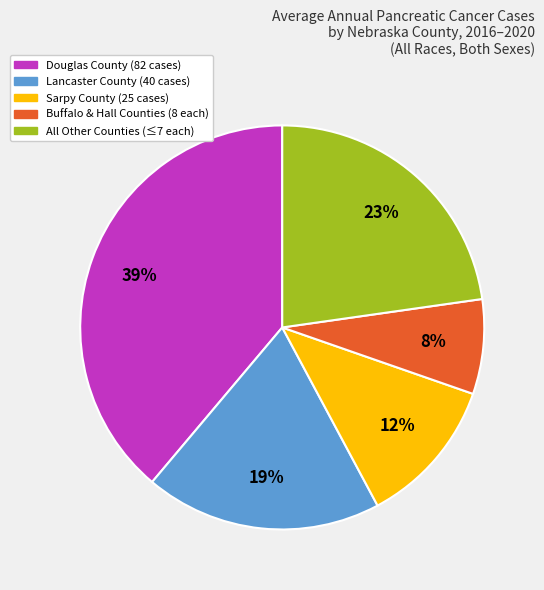

Is there any slice that represents more than half of the pie?

No